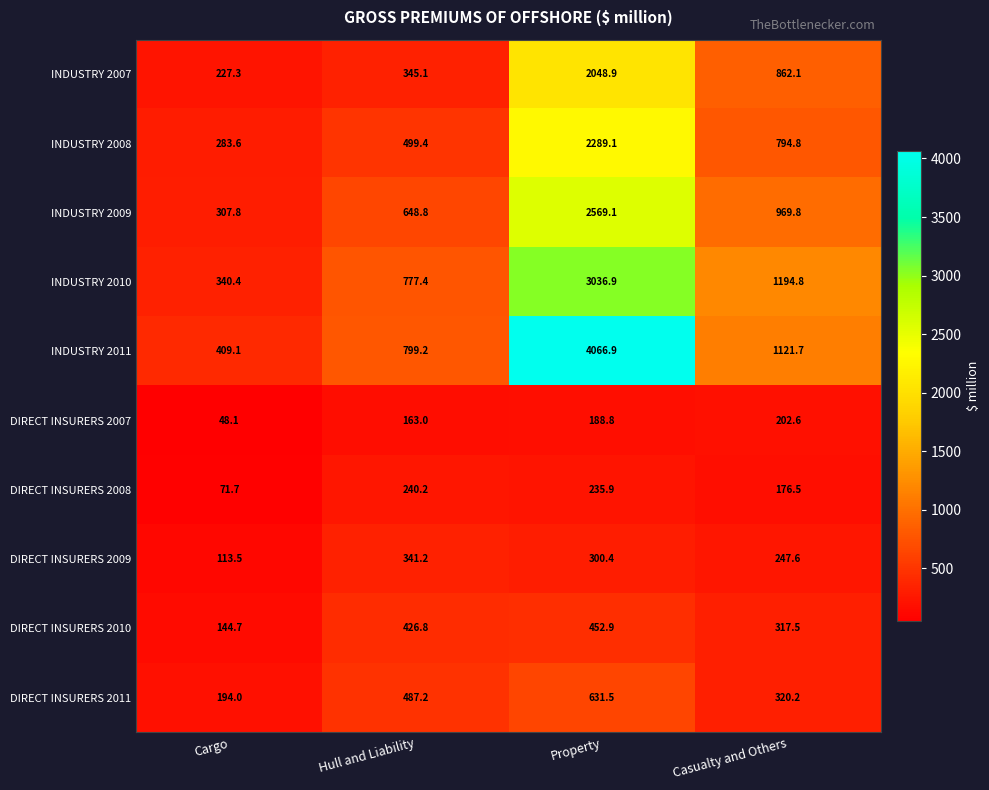

What is the difference between the highest and lowest values at Casualty and Others?

1018.3